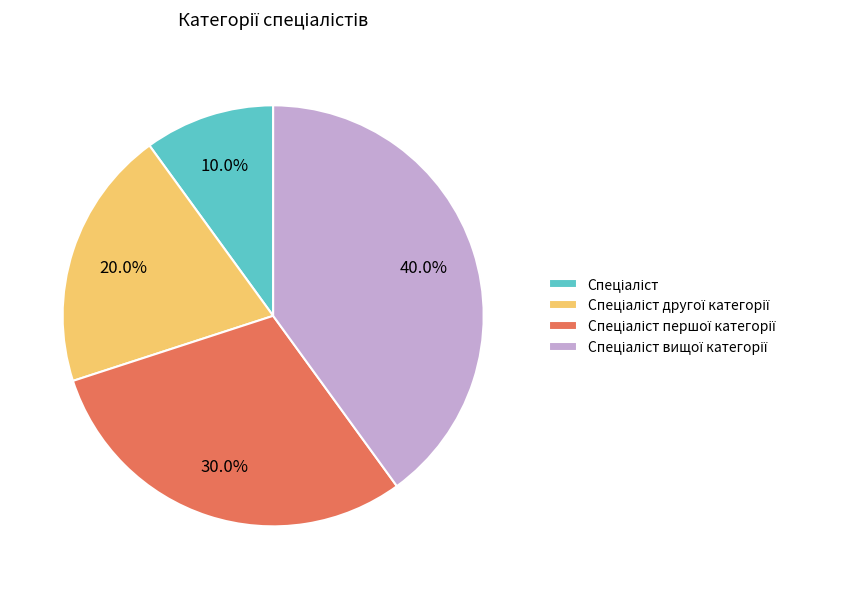

Is there any slice that represents more than half of the pie?

No